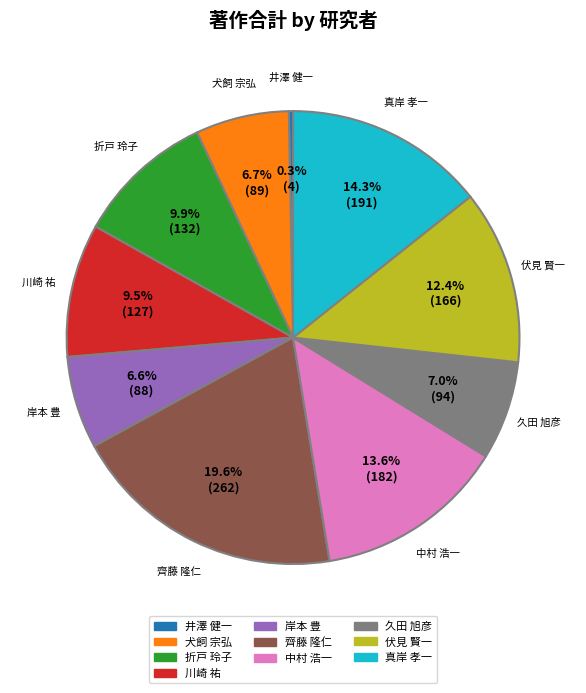

To the nearest percent, what is the average slice percentage?

10%